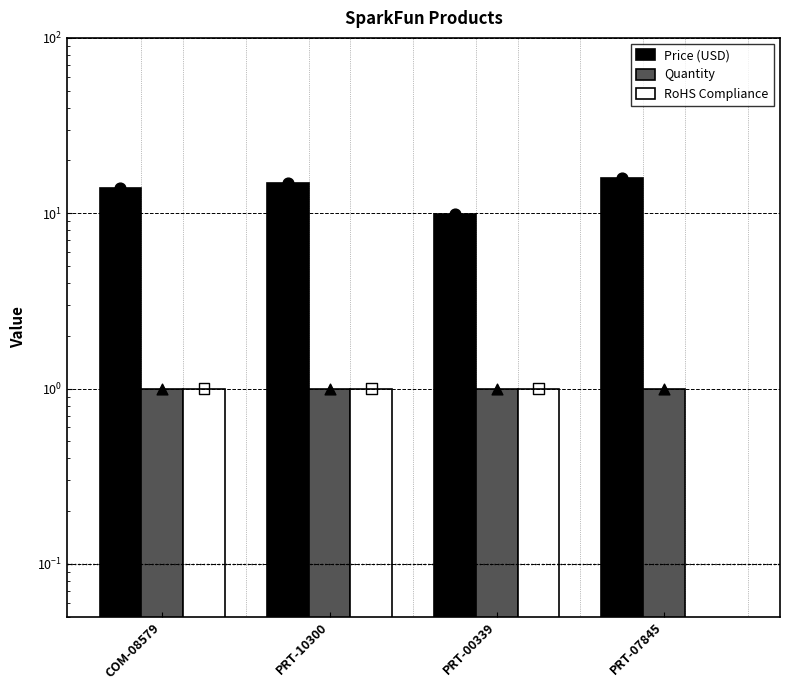

What are all the series names shown in the legend?

Price (USD), Quantity, RoHS Compliance